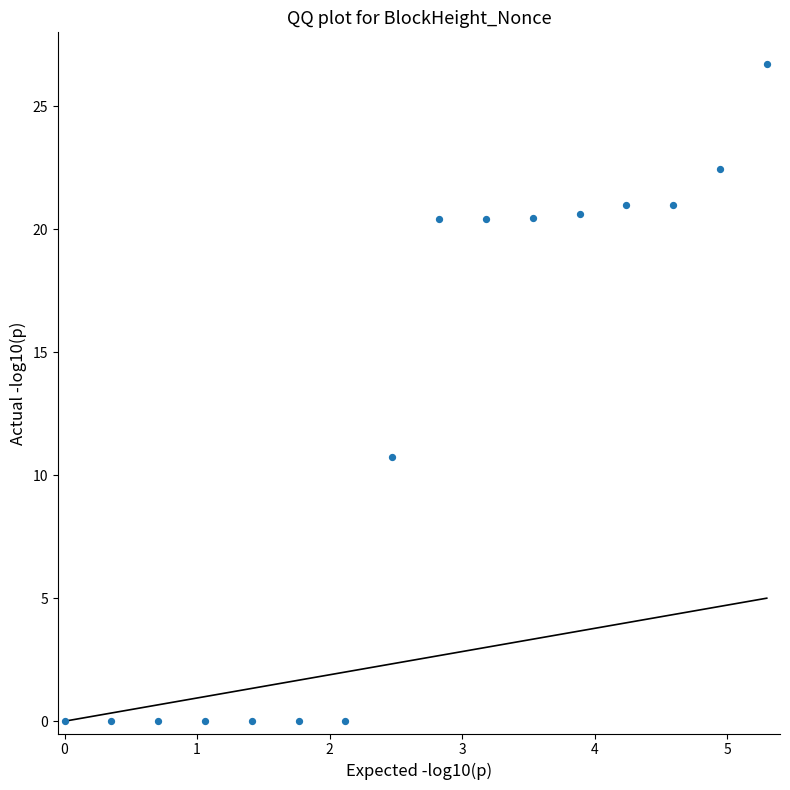

What is the range of Y values (max minus min)?

26.7